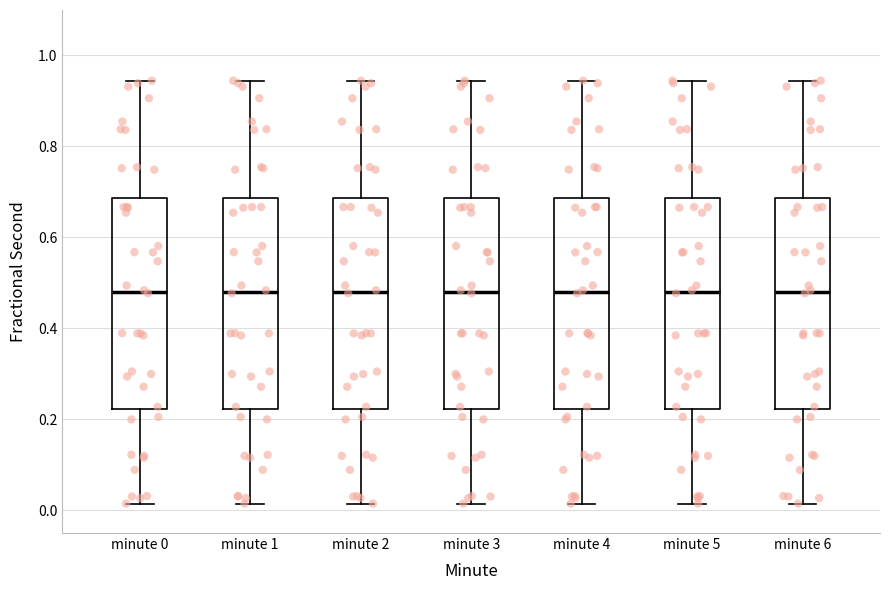

Reading left to right, transcribe this box plot: for each box, give where its median line is, the range the box spans, and where its two whiskers end, as read against the y-axis. The values are not printed on the chart, so give them approximately, as read against the axis.

minute 0: median 0.48, box 0.22 to 0.68, whiskers 0.02 to 0.94
minute 1: median 0.48, box 0.22 to 0.68, whiskers 0.02 to 0.94
minute 2: median 0.48, box 0.22 to 0.68, whiskers 0.02 to 0.94
minute 3: median 0.48, box 0.22 to 0.68, whiskers 0.02 to 0.94
minute 4: median 0.48, box 0.22 to 0.68, whiskers 0.02 to 0.94
minute 5: median 0.48, box 0.22 to 0.68, whiskers 0.02 to 0.94
minute 6: median 0.48, box 0.22 to 0.68, whiskers 0.02 to 0.94